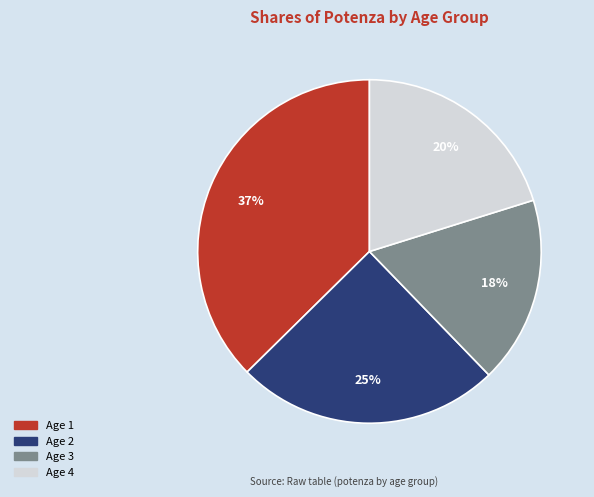

Is the sum of Age 3 and Age 2 greater than half?

No